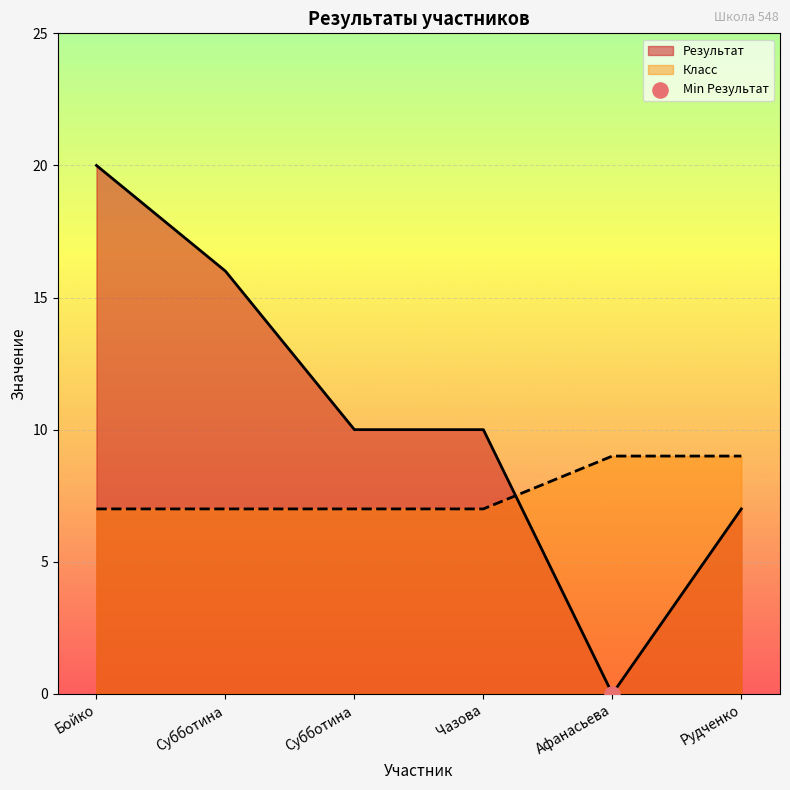

At which category is the sum across all series the highest?

Бойко